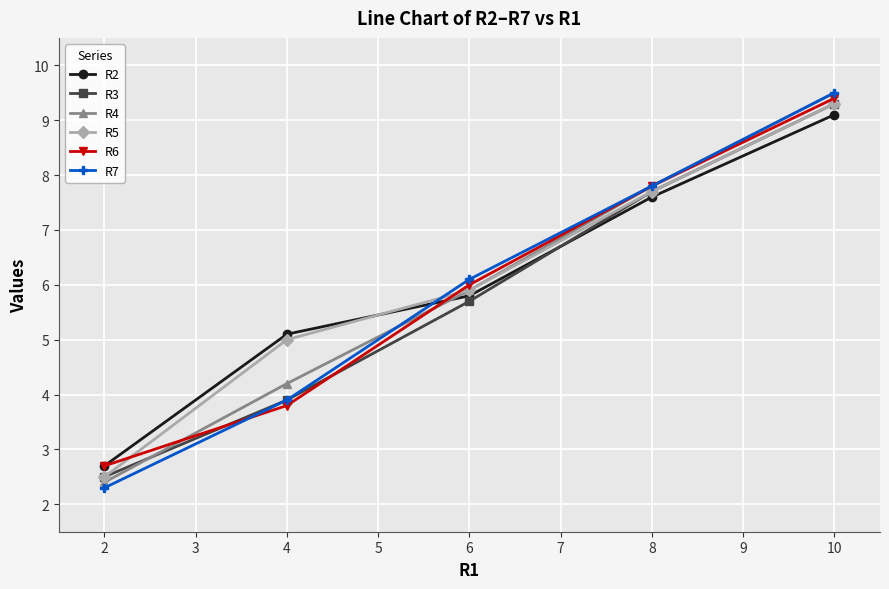

Rank the categories by R5 value from highest to lowest.

10, 8, 6, 4, 2